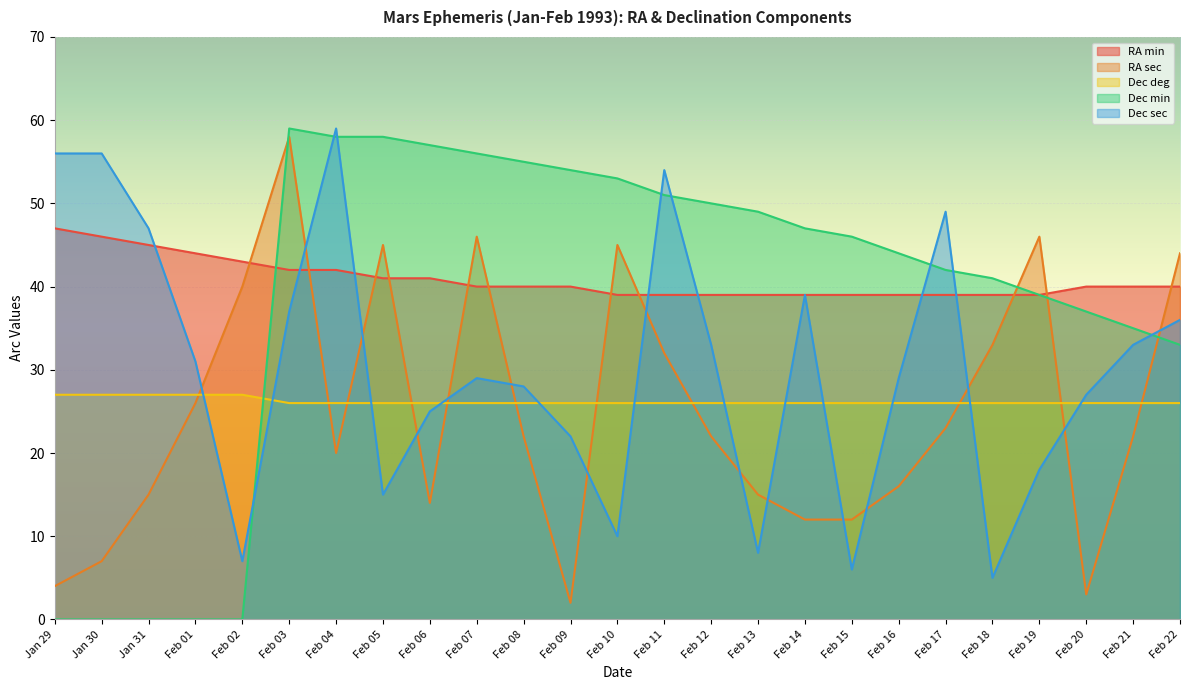

At which label does RA sec reach its minimum?

Feb 09